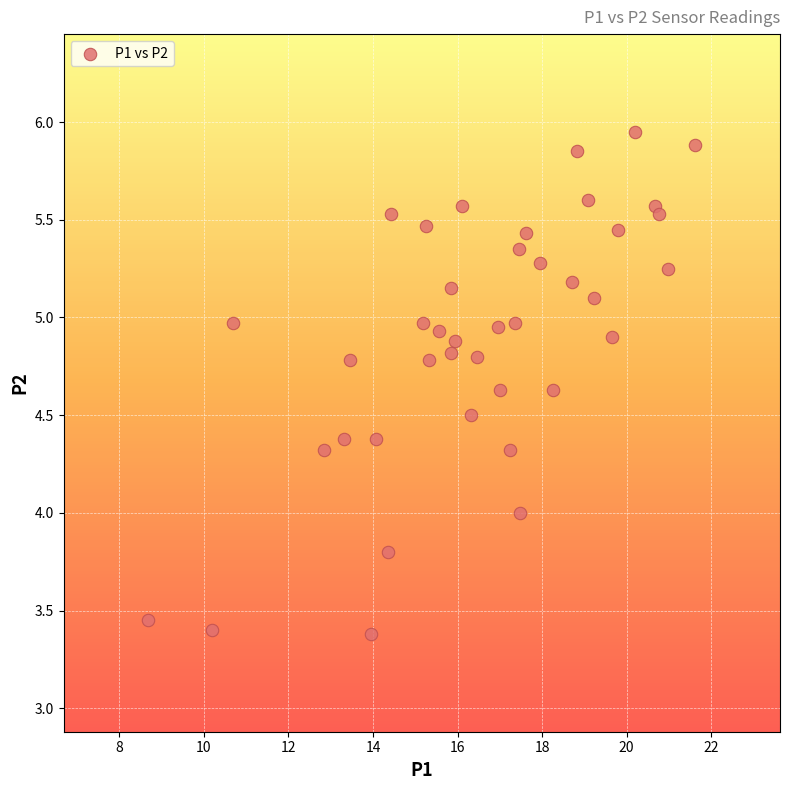

What is the range of Y values (max minus min)?

2.6